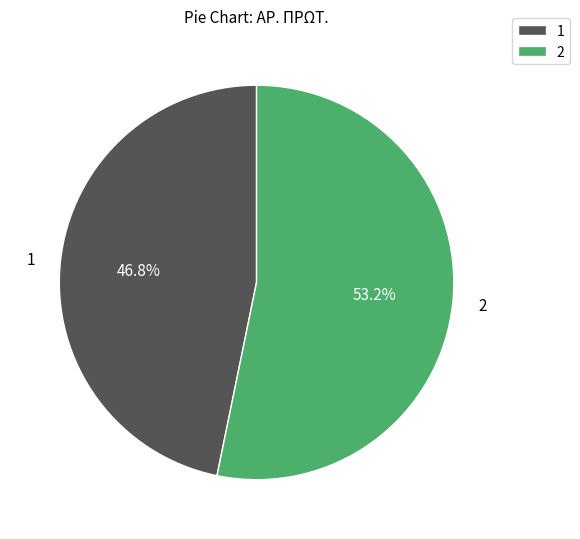

The 1 slice represents 47% of the pie. True or false?

True